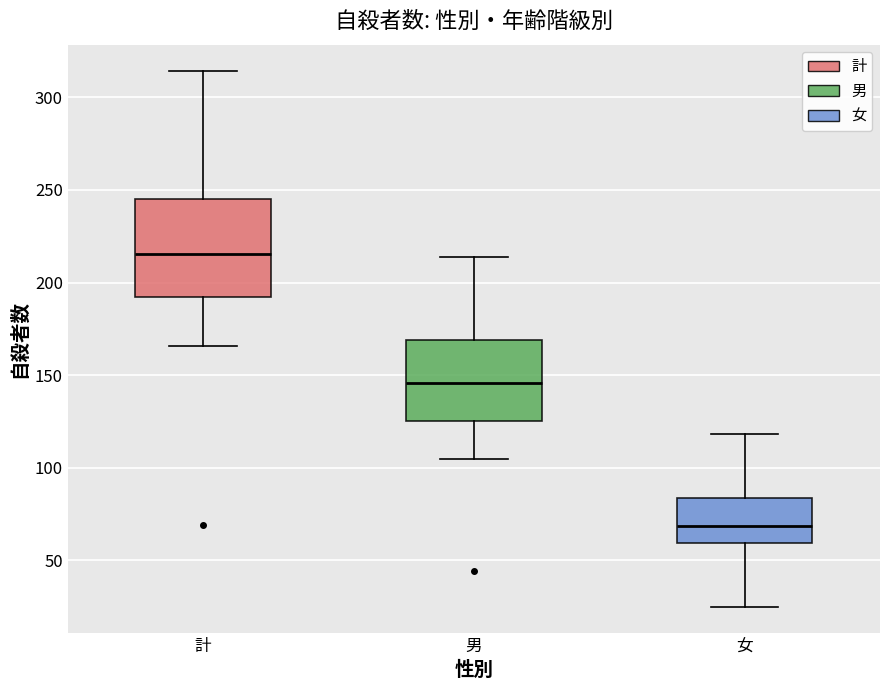

Where is the upper edge of the box for 男 on the y-axis? The values are not printed on the chart, so give them approximately, as read against the axis.

170